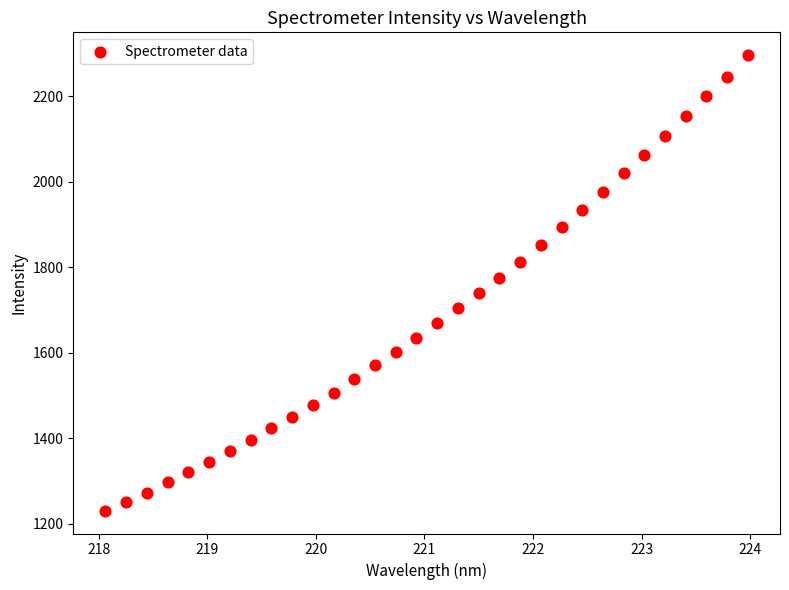

What is the range of X values (max minus min)?

5.9